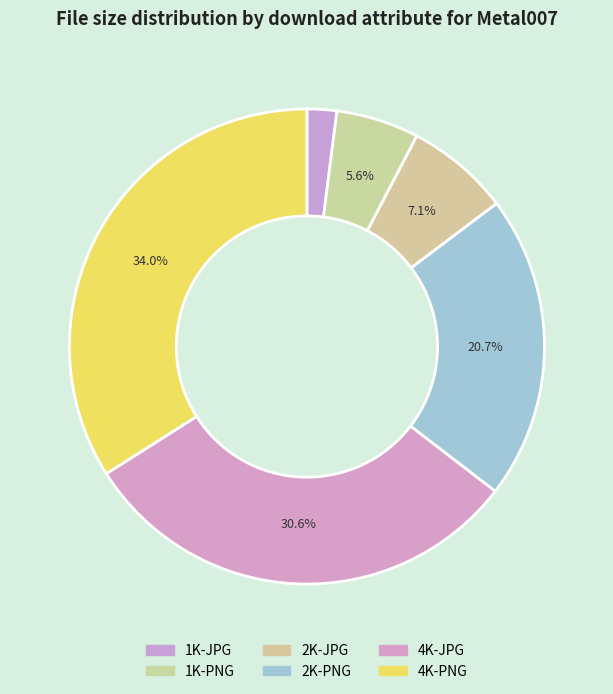

To the nearest percent, what is the difference between the 1K-JPG and 1K-PNG slice percentages?

4%